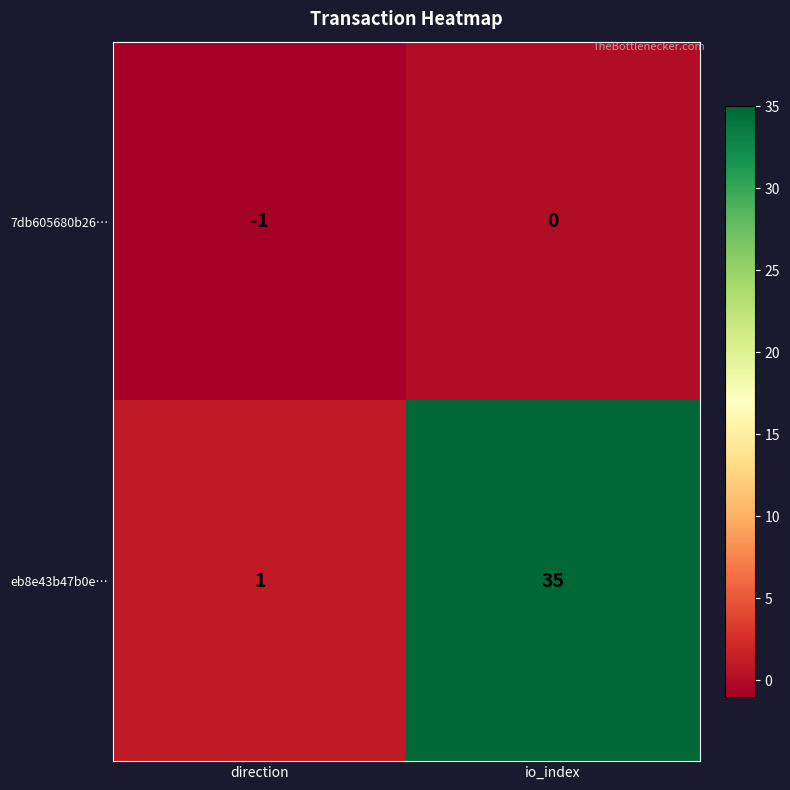

Reading right to left, what are all the values shown in this chart?

7db605680b26…: io_index=0	direction=-1
eb8e43b47b0e…: io_index=35	direction=1